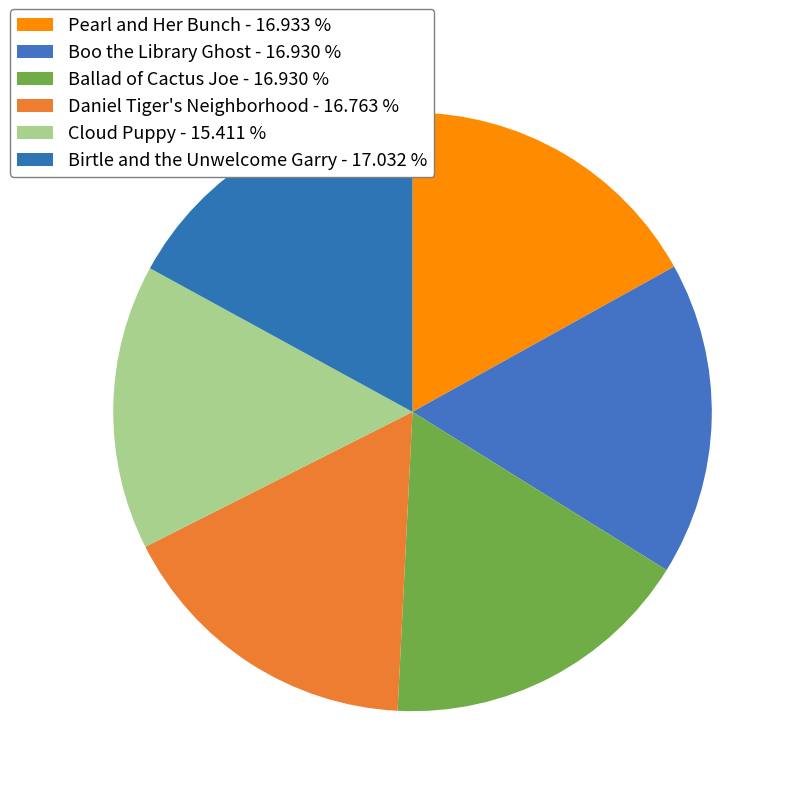

What is the ratio of the value at Boo the Library Ghost to the value at Daniel Tiger's Neighborhood?

1.0